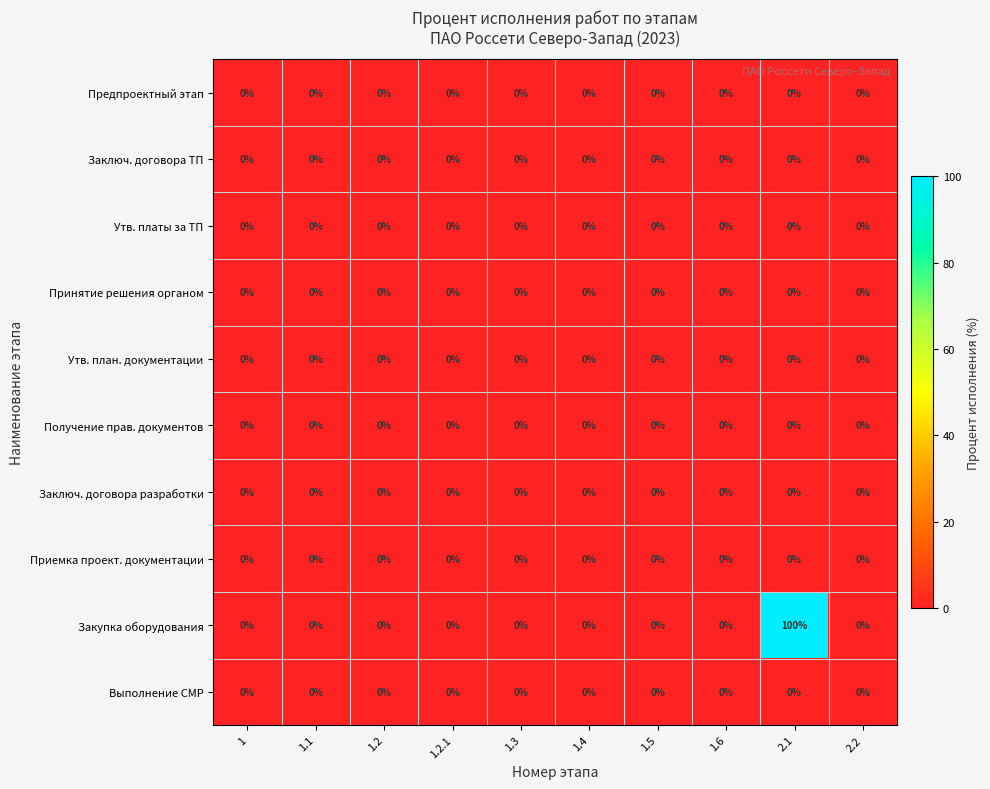

Which category has the highest value across all series?

2.1